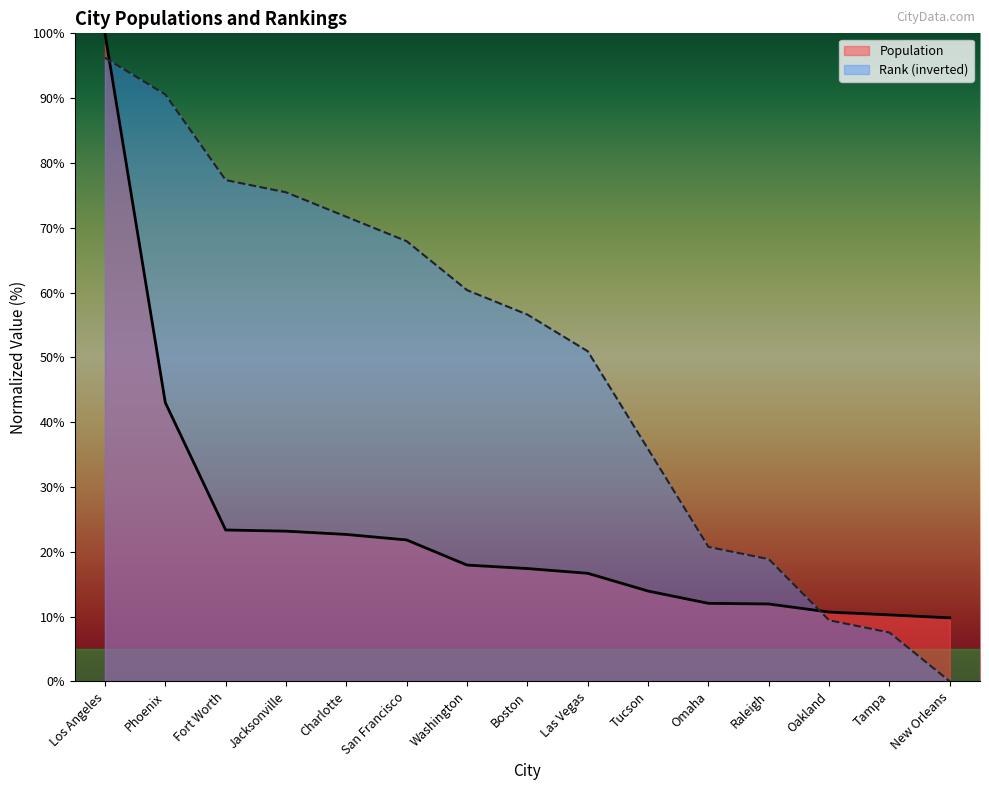

Between which two adjacent categories do Rank and Population first intersect?

Los Angeles and Phoenix